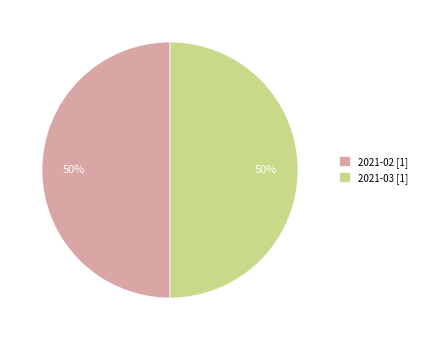

Is the sum of 2021-02 [1] and 2021-03 [1] greater than half?

Yes